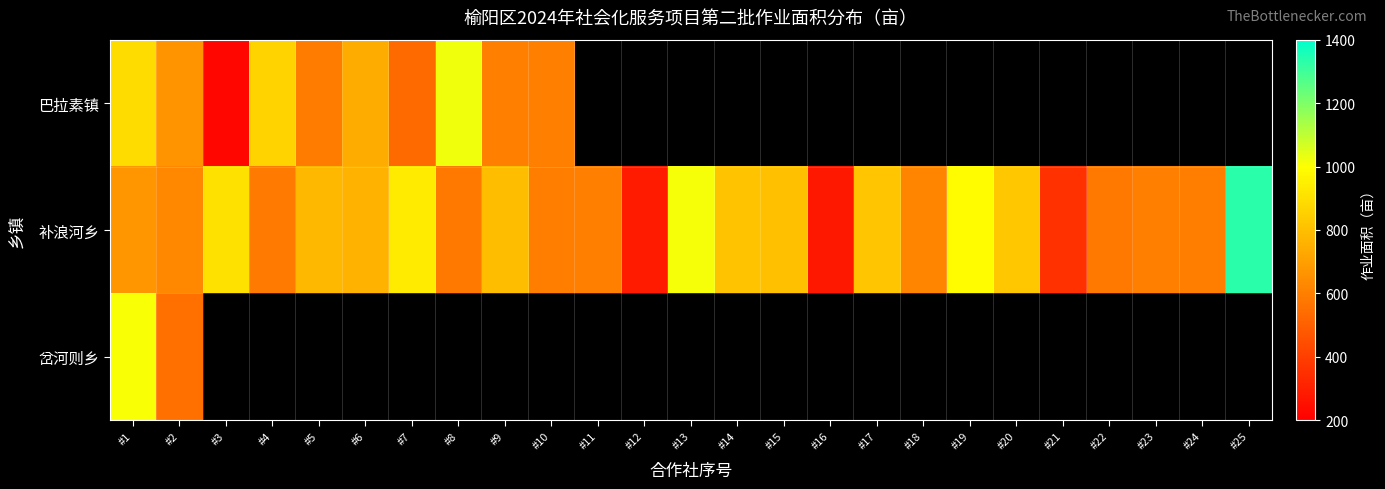

At which label does 补浪河乡 reach its peak?

#25